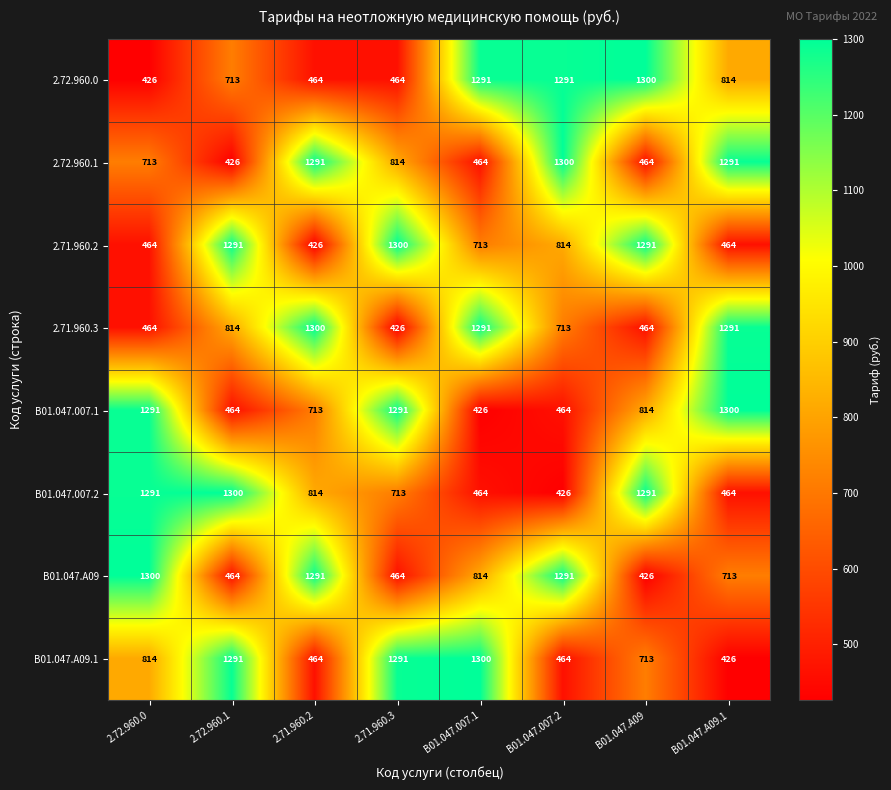

What is the spread (max minus min) of values at B01.047.007.1?

874